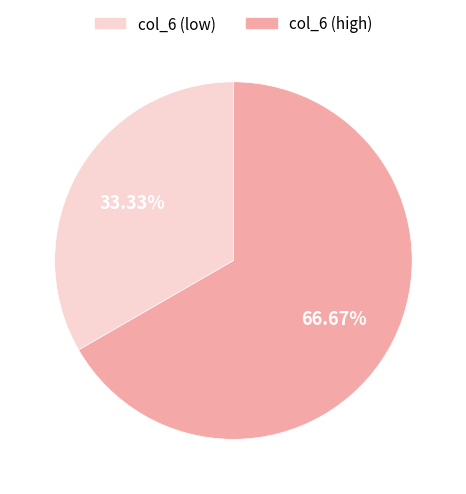

Count the number of slices in the pie.

2